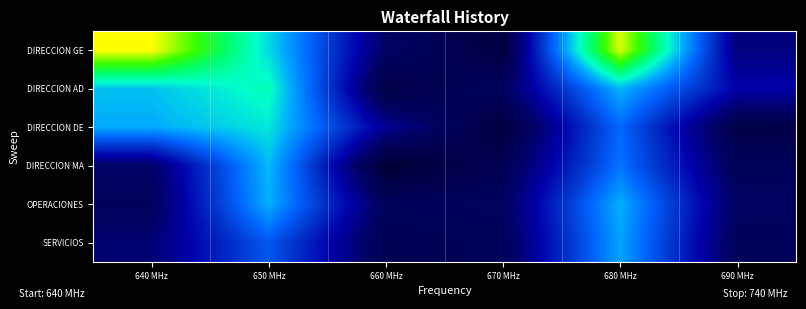

Between 650 MHz and 640 MHz, which is larger?

640 MHz